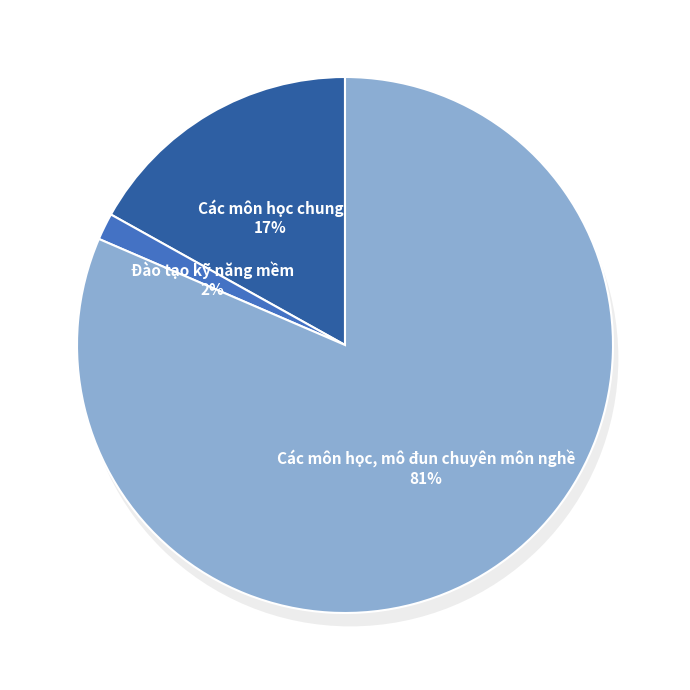

To the nearest percent, what percentage of the pie is Các môn học, mô đun chuyên môn nghề?

81%